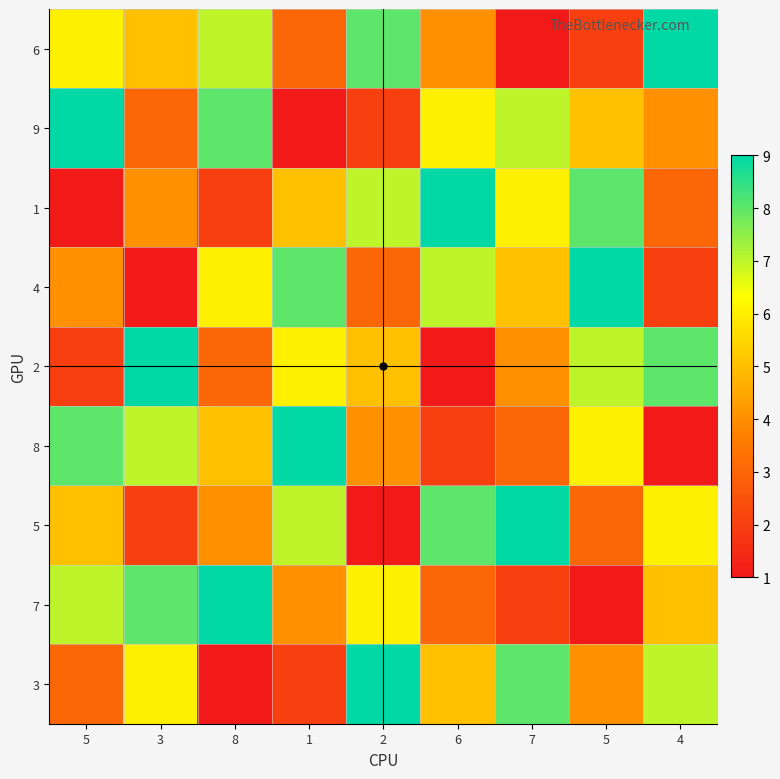

Reading left to right, what are all the values shown in this chart?

6: 5=6	3=5	8=7	1=3	2=8	6=4	7=1	5=2	4=9
9: 5=9	3=3	8=8	1=1	2=2	6=6	7=7	5=5	4=4
1: 5=1	3=4	8=2	1=5	2=7	6=9	7=6	5=8	4=3
4: 5=4	3=1	8=6	1=8	2=3	6=7	7=5	5=9	4=2
2: 5=2	3=9	8=3	1=6	2=5	6=1	7=4	5=7	4=8
8: 5=8	3=7	8=5	1=9	2=4	6=2	7=3	5=6	4=1
5: 5=5	3=2	8=4	1=7	2=1	6=8	7=9	5=3	4=6
7: 5=7	3=8	8=9	1=4	2=6	6=3	7=2	5=1	4=5
3: 5=3	3=6	8=1	1=2	2=9	6=5	7=8	5=4	4=7